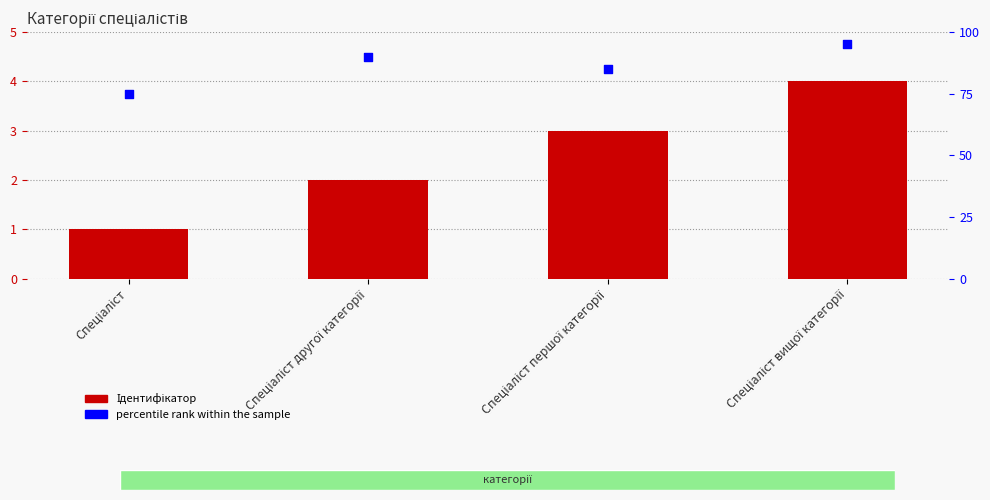

Which series has the widest spread of Y values?

percentile rank within the sample